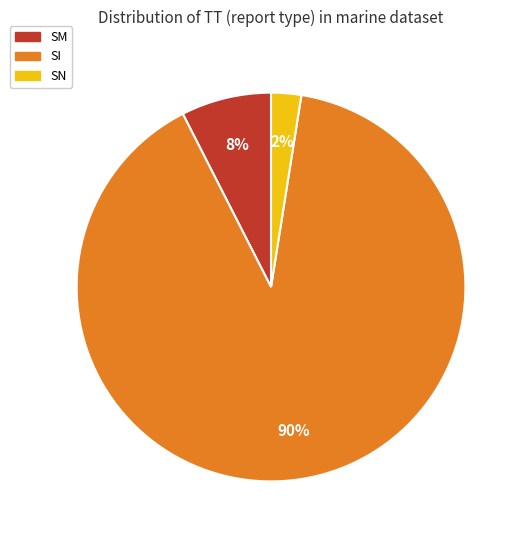

Is there any slice that represents more than half of the pie?

Yes